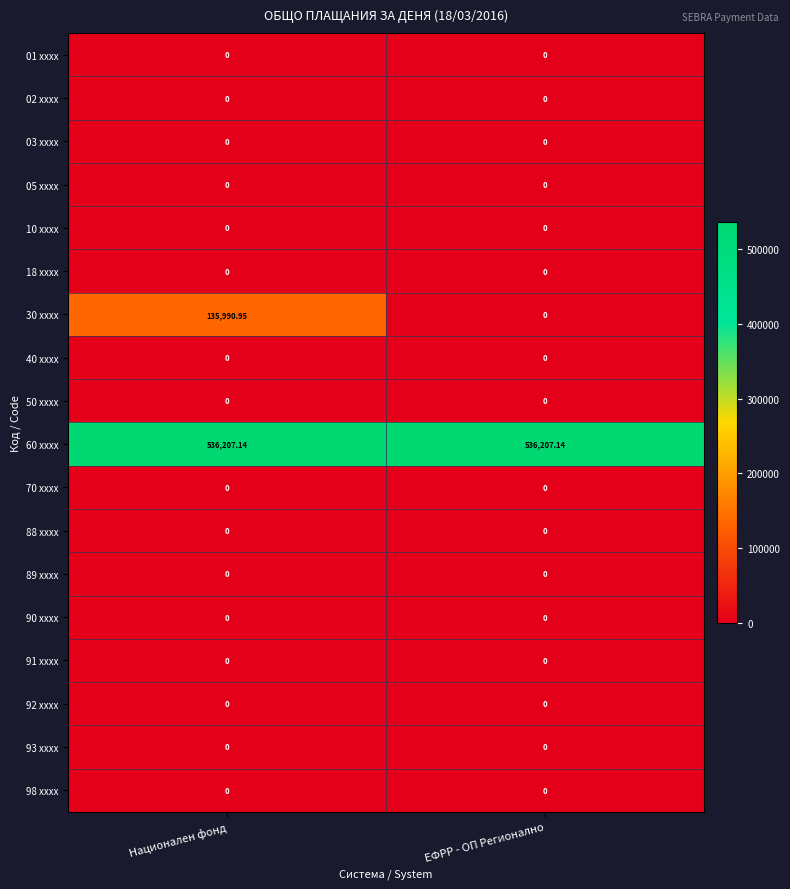

At which category is the sum across all series the highest?

Национален фонд